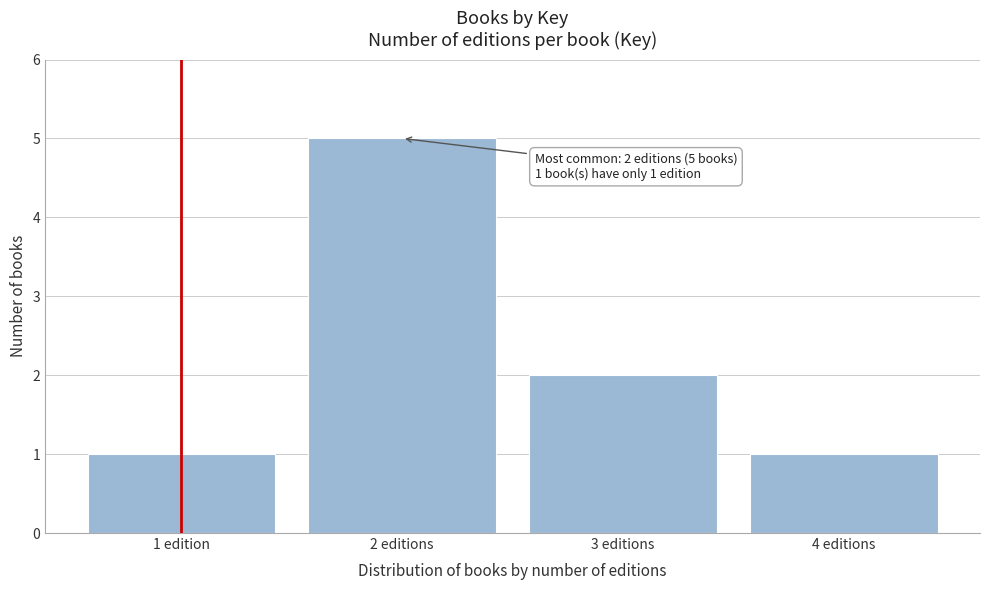

Reading left to right, extract all data points from this chart.

1 edition=1	2 editions=5	3 editions=2	4 editions=1